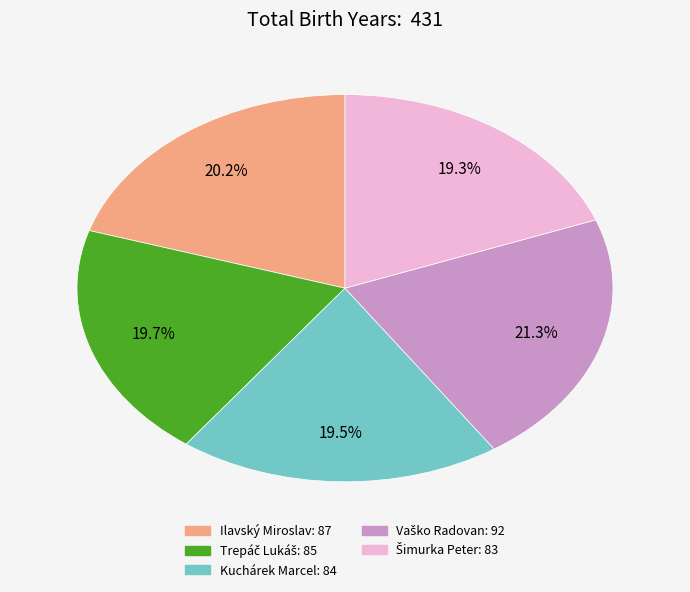

Is there any slice that represents more than half of the pie?

No